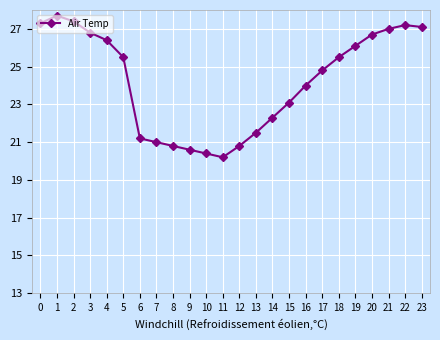

The chart shows a value of 8.5 at 18. True or false?

False